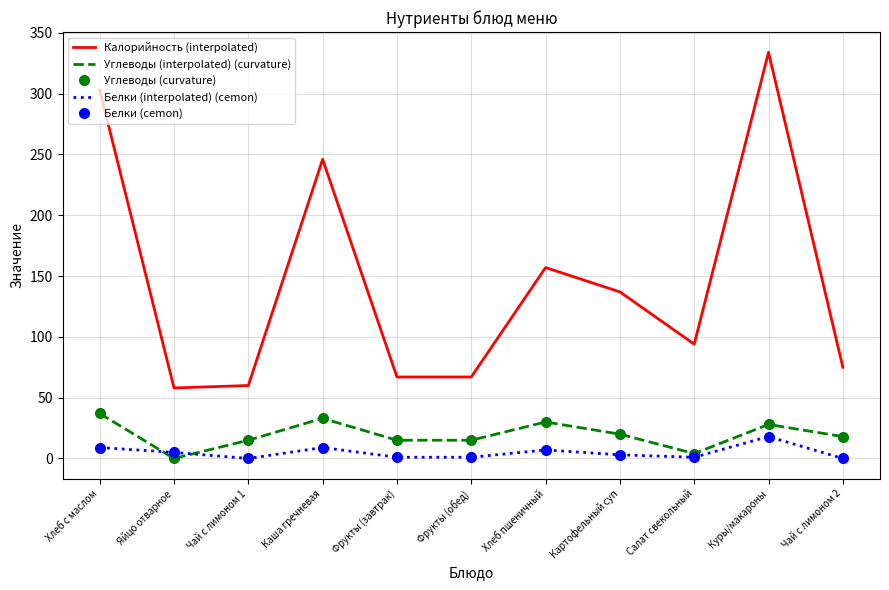

Which series changed the most between Фрукты (завтрак) and Куры/макароны?

Калорийность (interpolated)